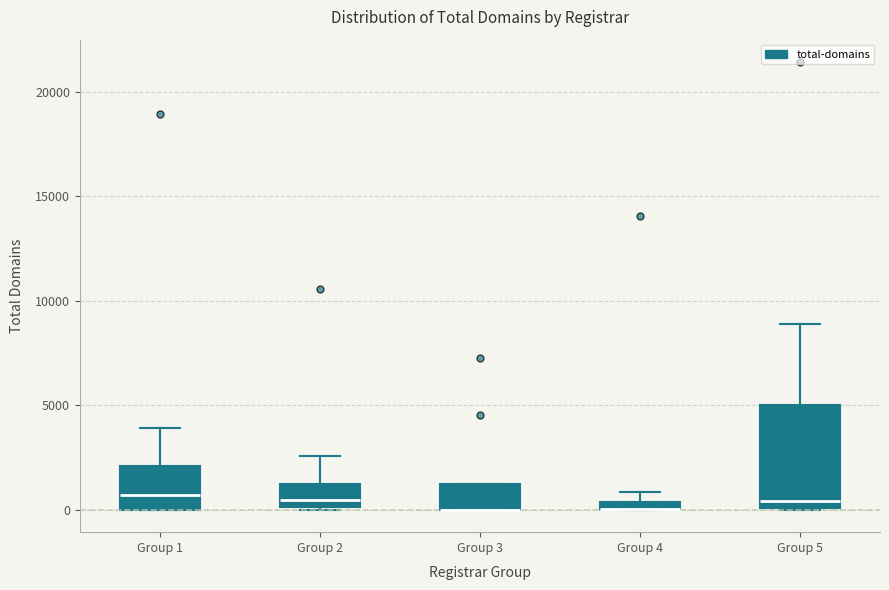

Where is the upper edge of the box for Group 1 on the y-axis? The values are not printed on the chart, so give them approximately, as read against the axis.

2000